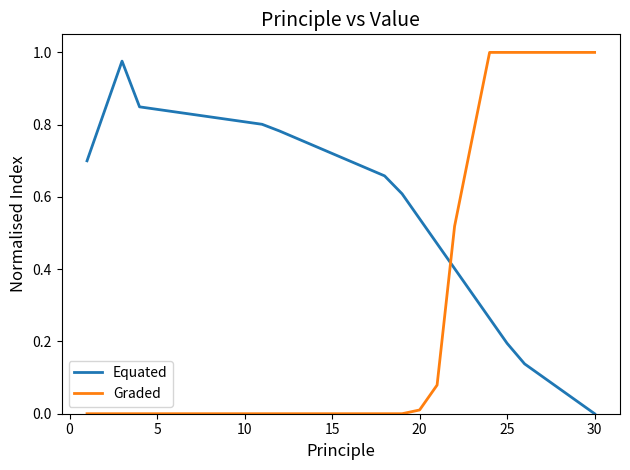

How many distinct data groups are displayed?

2